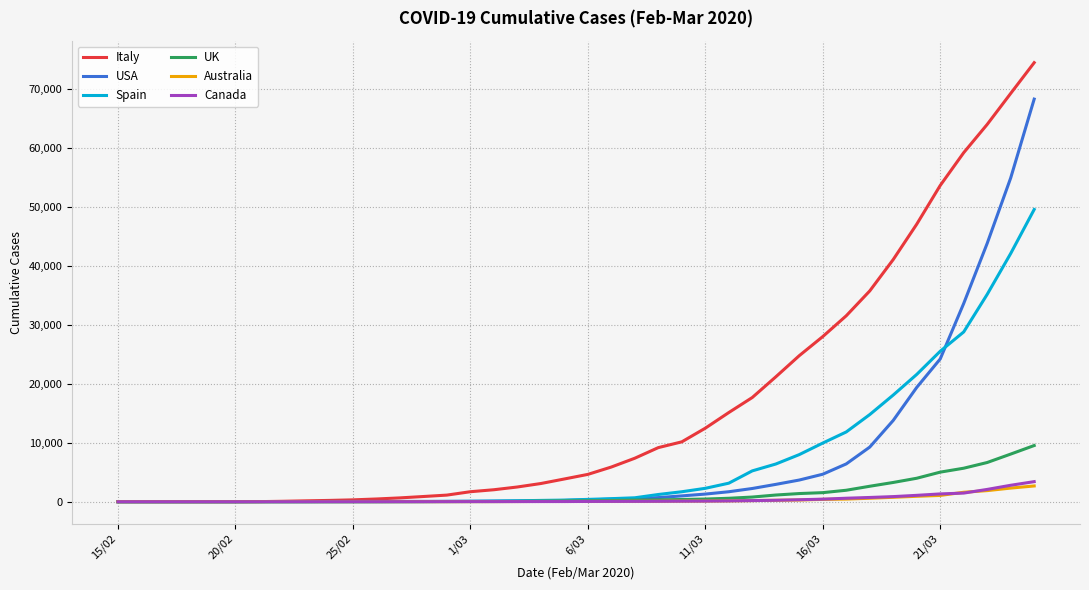

Which series has the largest total across all categories?

Italy